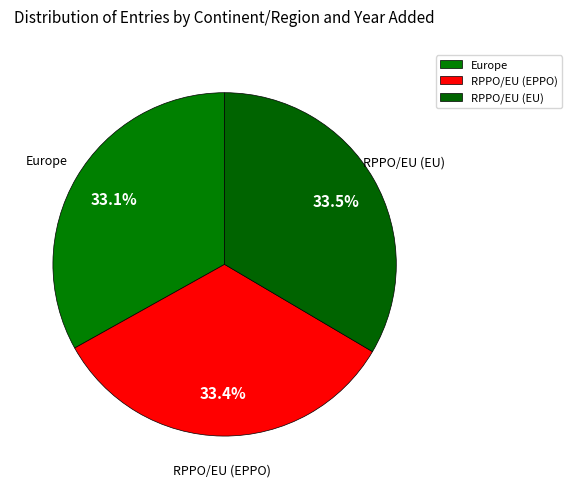

What percentage is the Europe slice, to the nearest percent?

33%